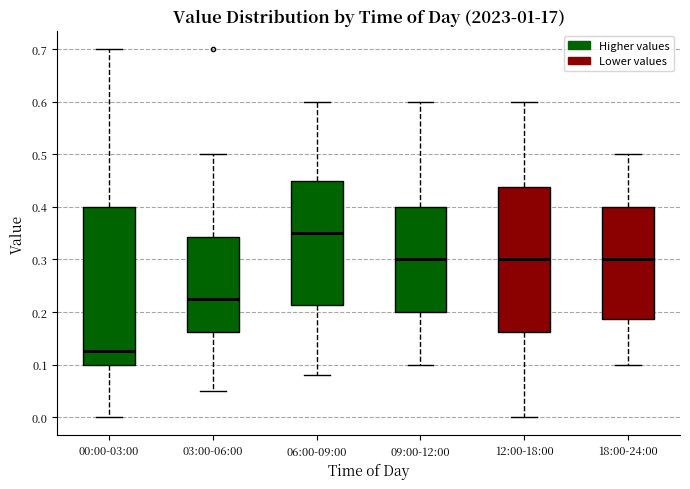

Reading left to right, read every box against the y-axis: the position of its median line, the range the box covers, and the ends of its whiskers. The values are not printed on the chart, so give them approximately, as read against the axis.

00:00-03:00: median 0.13, box 0.10 to 0.40, whiskers 0.00 to 0.70
03:00-06:00: median 0.23, box 0.16 to 0.34, whiskers 0.05 to 0.50
06:00-09:00: median 0.35, box 0.21 to 0.45, whiskers 0.08 to 0.60
09:00-12:00: median 0.30, box 0.20 to 0.40, whiskers 0.10 to 0.60
12:00-18:00: median 0.30, box 0.16 to 0.44, whiskers 0.00 to 0.60
18:00-24:00: median 0.30, box 0.19 to 0.40, whiskers 0.10 to 0.50